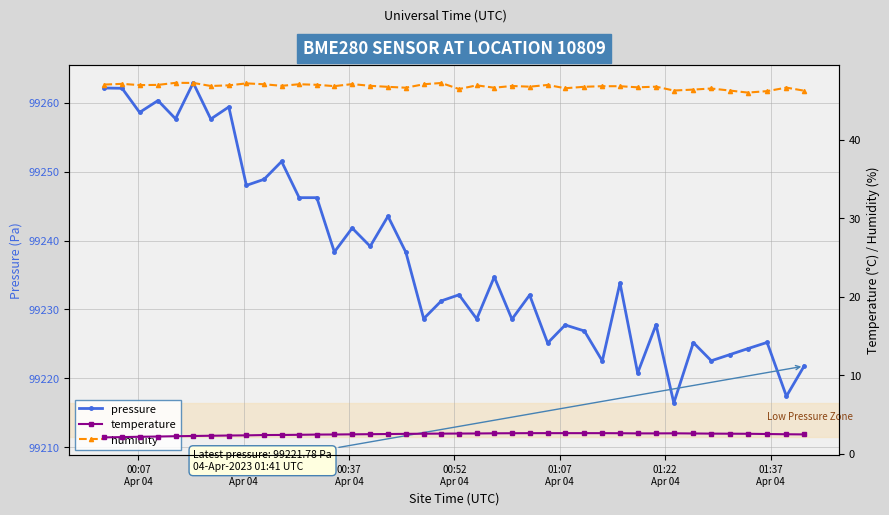

How many distinct data groups are displayed?

3